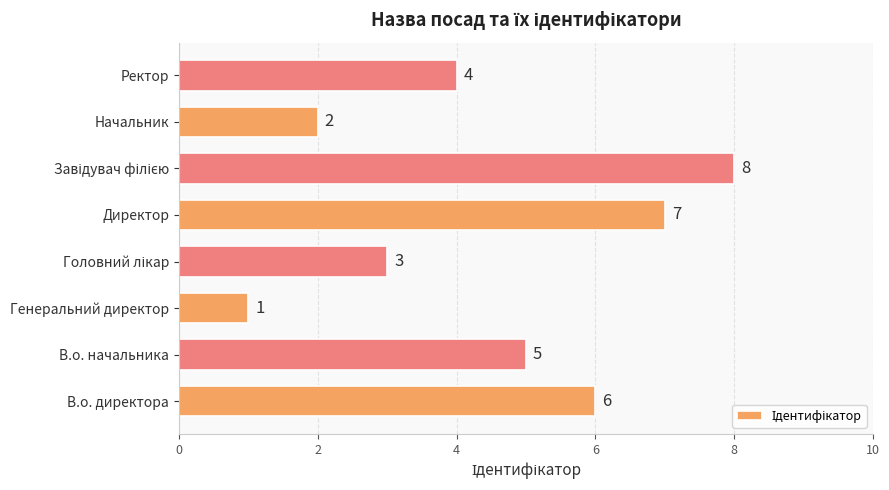

What is the maximum value shown in the chart?

8